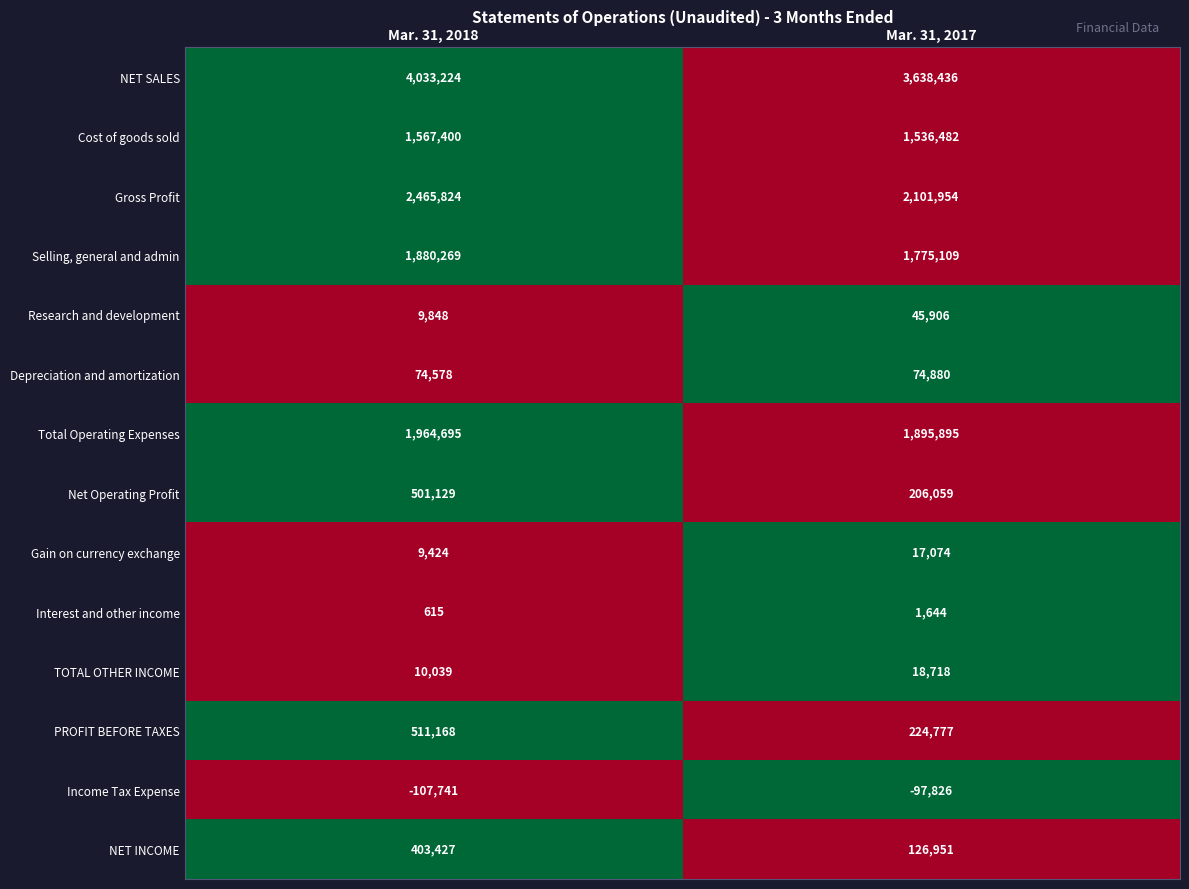

Reading left to right, what are all the values shown in this chart?

NET SALES: 4033224	3638436
Cost of goods sold: 1567400	1536482
Gross Profit: 2465824	2101954
Selling, general and admin: 1880269	1775109
Research and development: 9848	45906
Depreciation and amortization: 74578	74880
Total Operating Expenses: 1964695	1895895
Net Operating Profit: 501129	206059
Gain on currency exchange: 9424	17074
Interest and other income: 615	1644
TOTAL OTHER INCOME: 10039	18718
PROFIT BEFORE TAXES: 511168	224777
Income Tax Expense: -107741	-97826
NET INCOME: 403427	126951